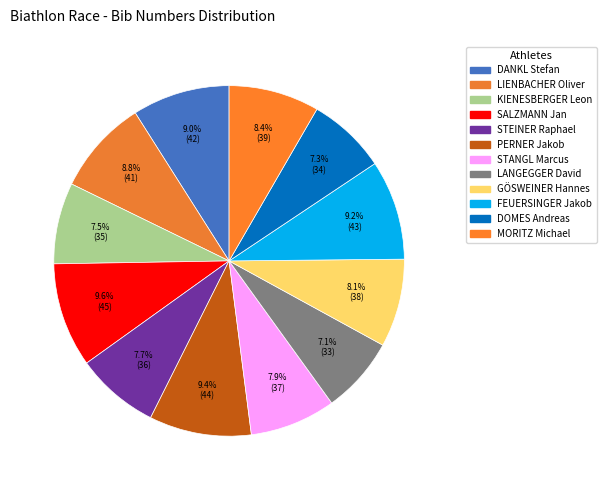

What percentage is the SALZMANN Jan slice, to the nearest percent?

10%